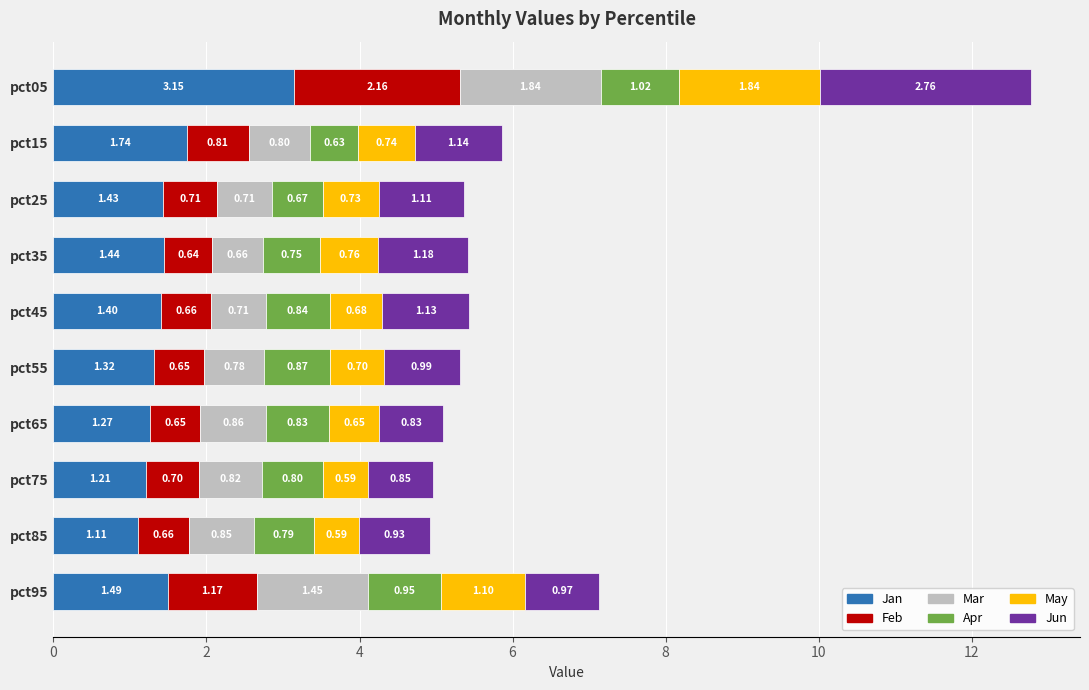

At which category is the sum across all series the highest?

pct05